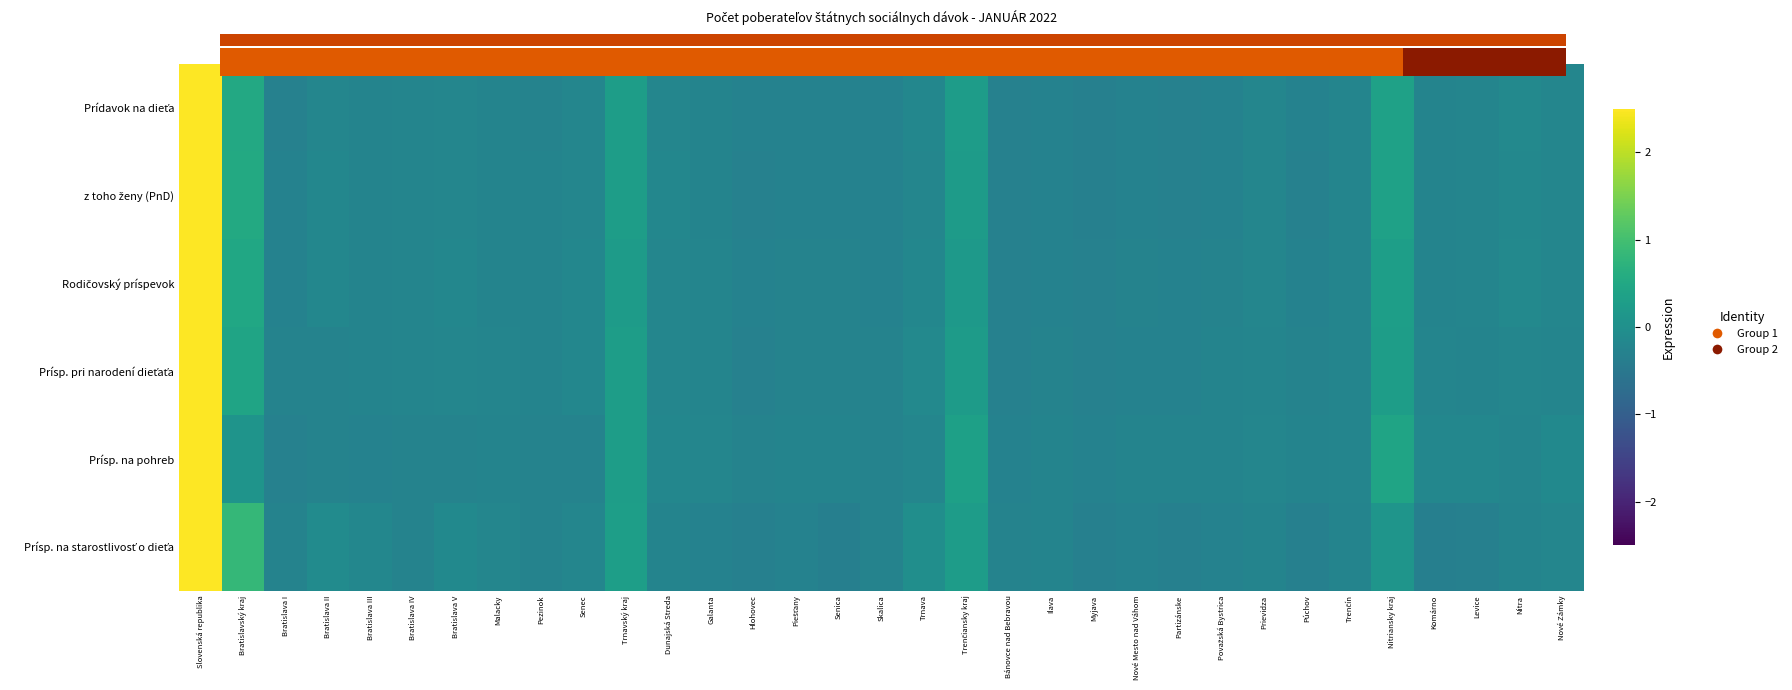

List the series in order of their peak value, highest first.

Prísp. na pohreb, Prísp. pri narodení dieťaťa, Rodičovský príspevok, Prídavok na dieťa, z toho ženy (PnD), Prísp. na starostlivosť o dieťa